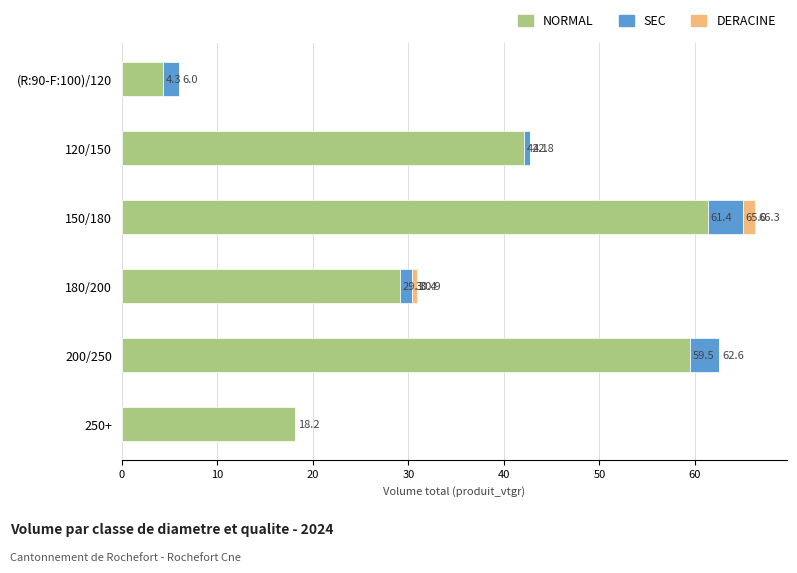

What are all the series names shown in the legend?

NORMAL, SEC, DERACINE